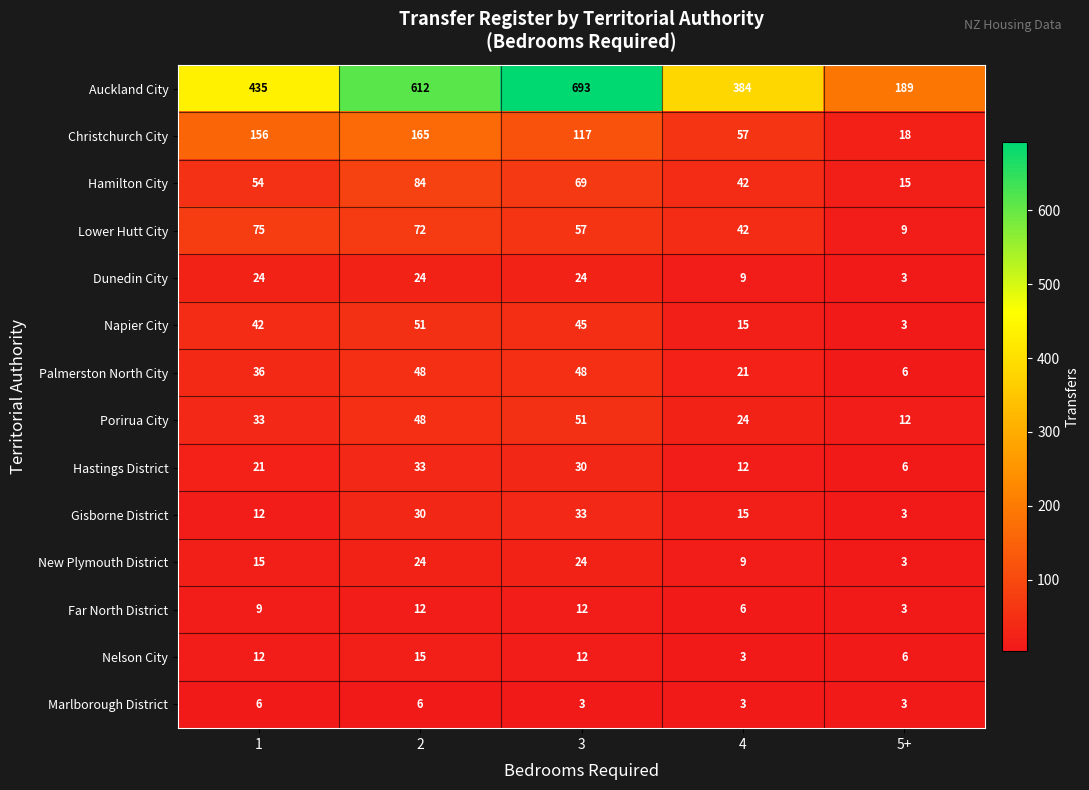

What is the sum of the Far North District values at 4 and 1?

15